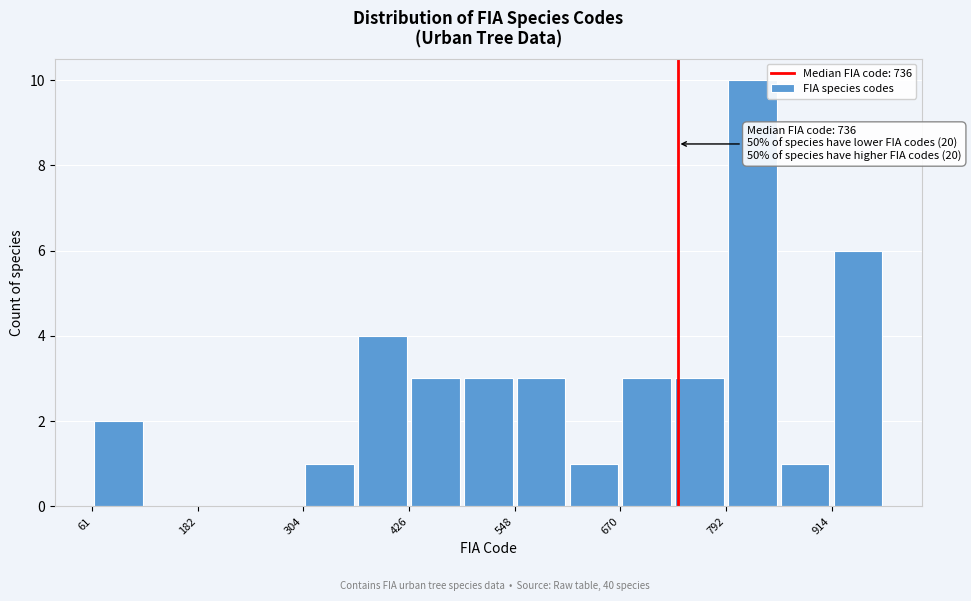

Read against the x-axis, roughly where is the centre of the tallest bar?

820